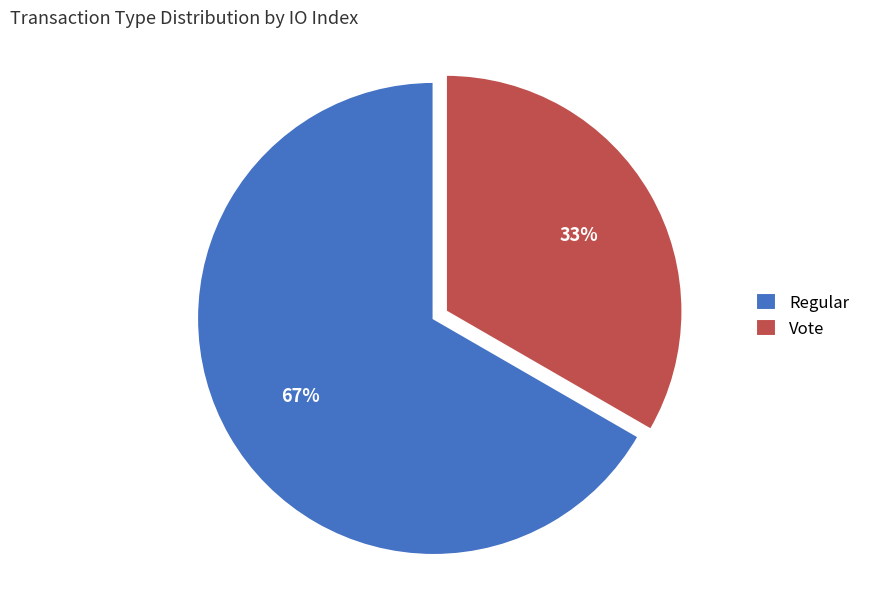

Which slice is the smallest?

Vote